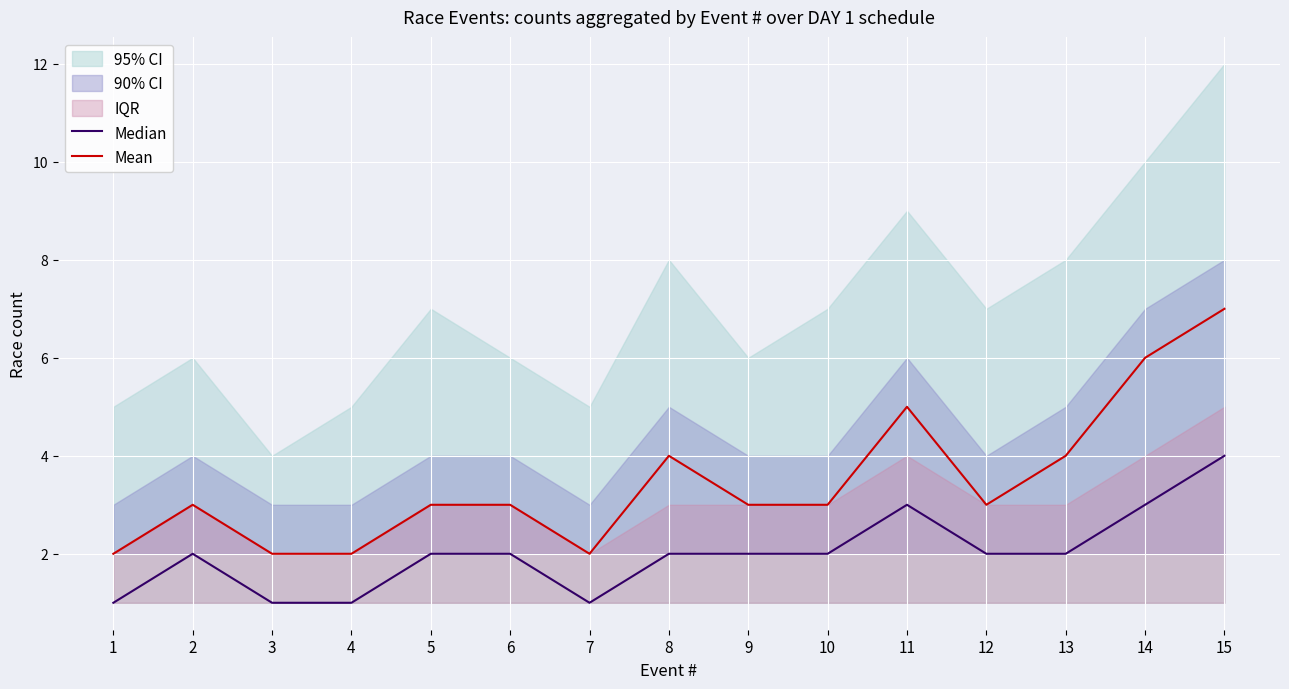

True or false: Median has a value of 2 at 13.

True